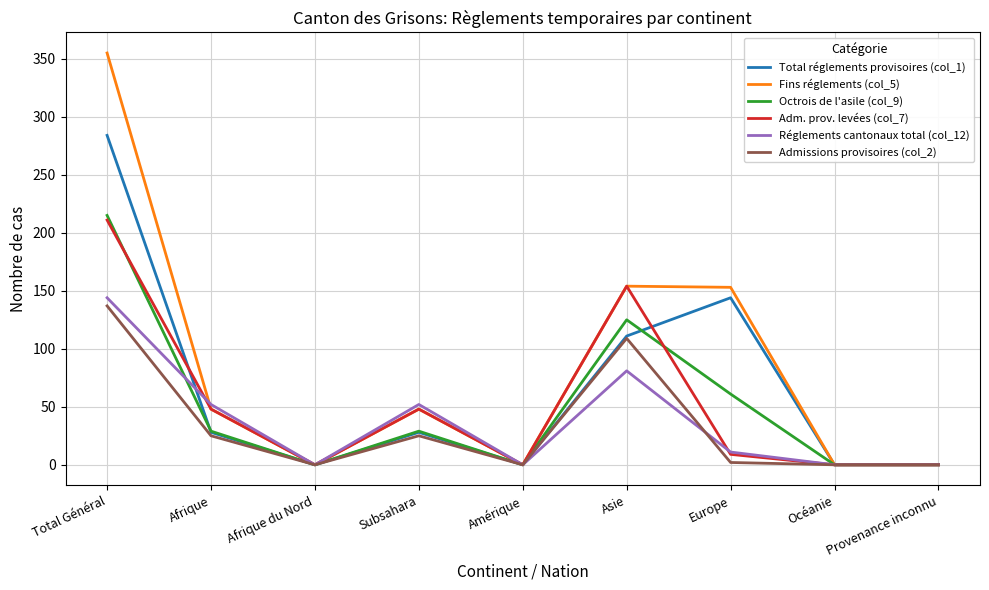

Does the chart have visible grid lines?

Yes